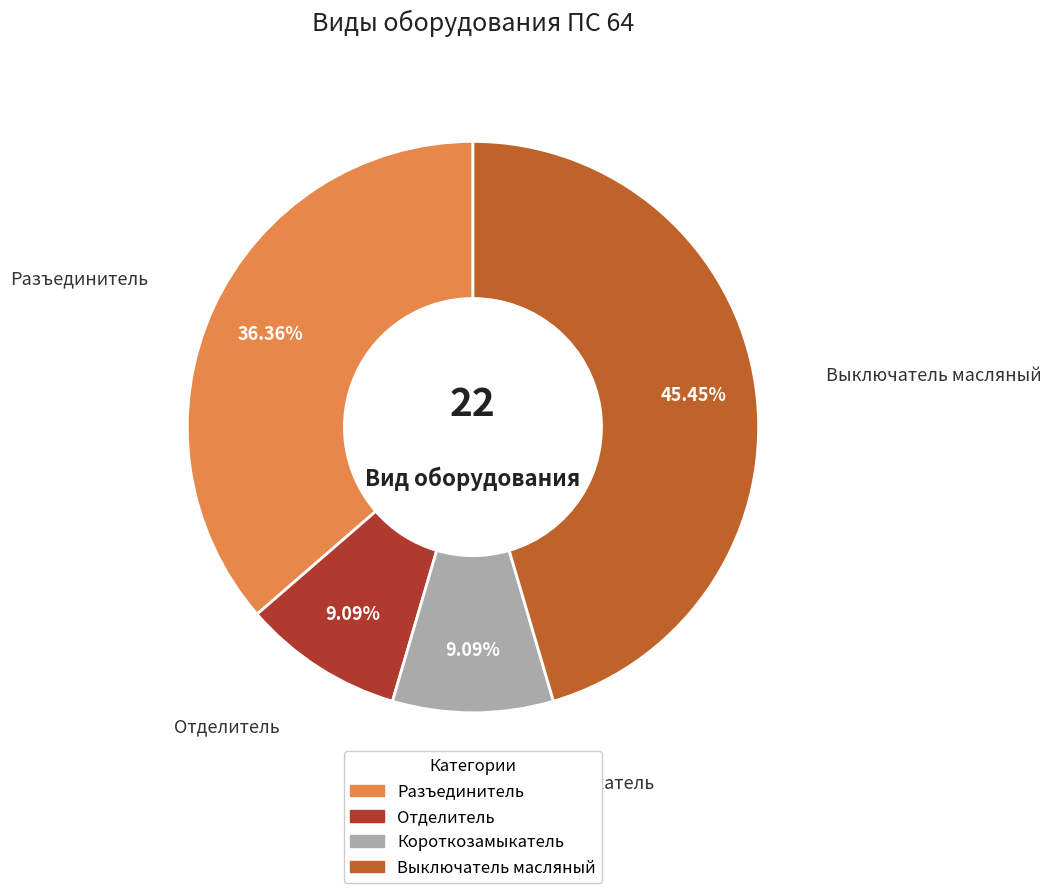

Which has a higher value, Разъединитель or Короткозамыкатель?

Разъединитель